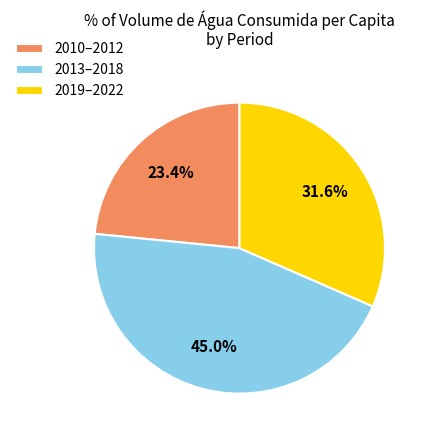

Do 2019–2022 and 2013–2018 together represent more than half of the pie?

Yes